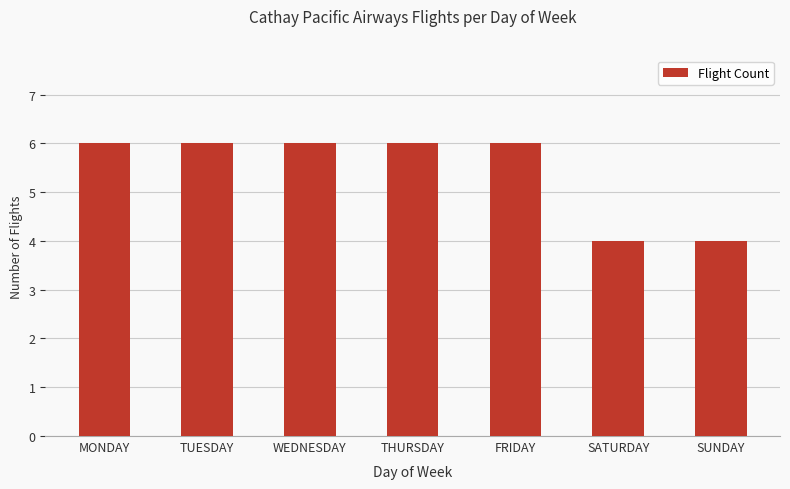

What is the value of the 1st bar from the left?

6